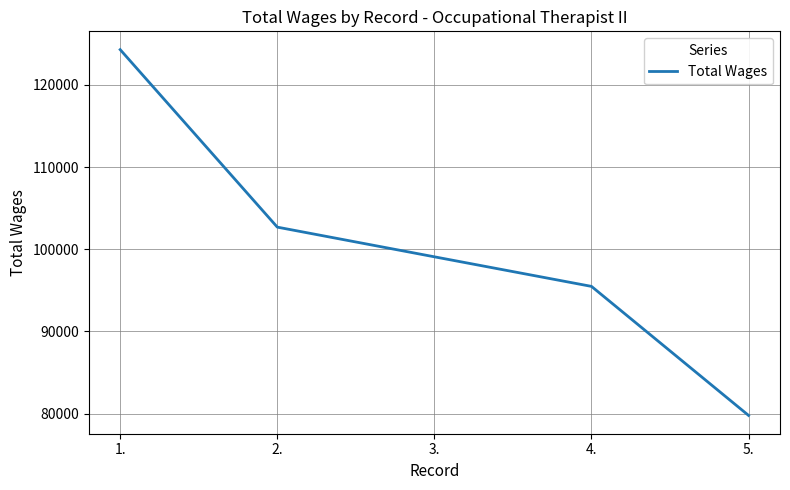

The value at 5. is 79784. True or false?

True